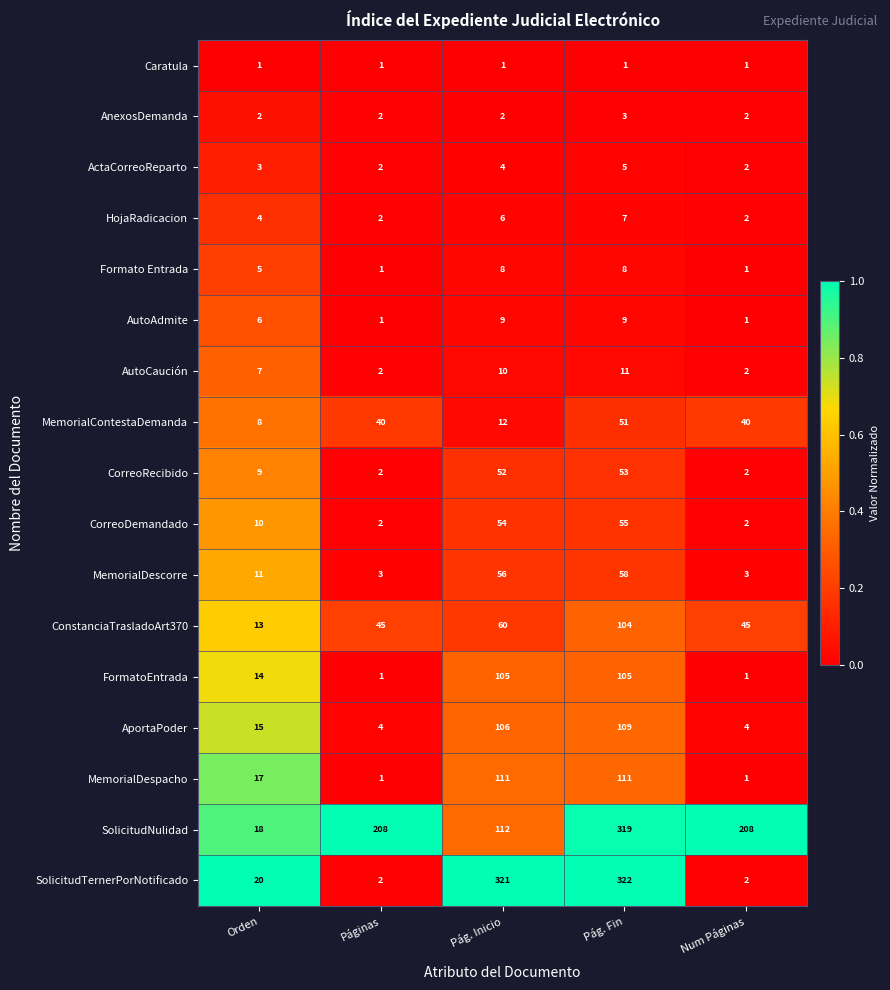

List the series in order of their peak value, highest first.

SolicitudTernerPorNotificado, SolicitudNulidad, MemorialDespacho, AportaPoder, FormatoEntrada, ConstanciaTrasladoArt370, MemorialDescorre, CorreoDemandado, CorreoRecibido, MemorialContestaDemanda, AutoCaución, AutoAdmite, Formato Entrada, HojaRadicacion, ActaCorreoReparto, AnexosDemanda, Caratula